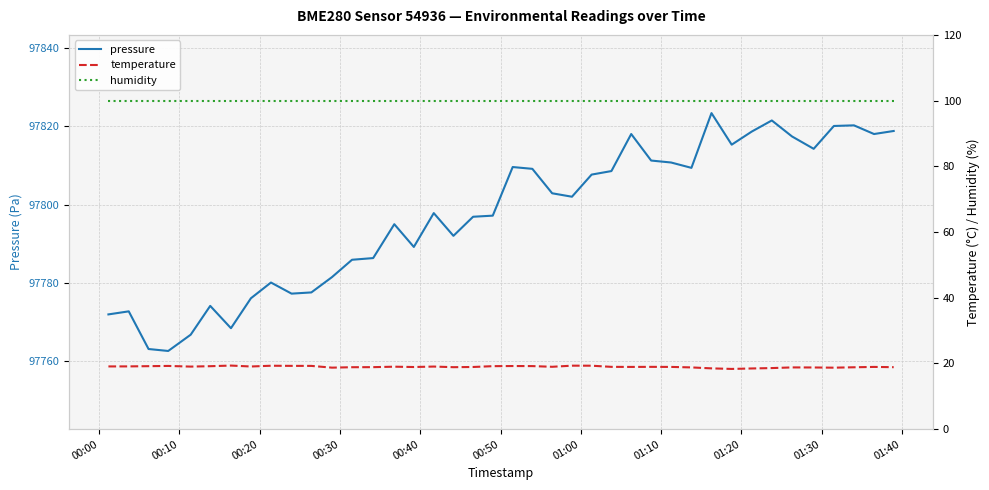

Which series changed the most between 00:10 and 00:20?

pressure